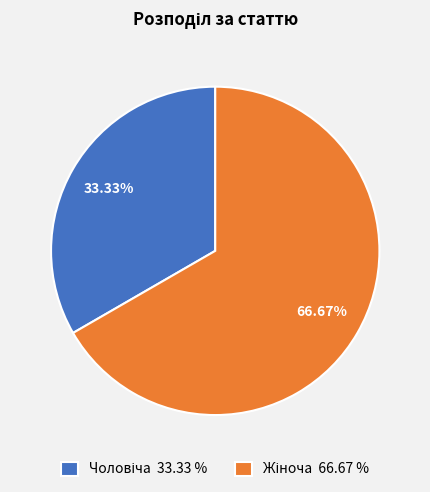

How many slices are in this pie chart?

2